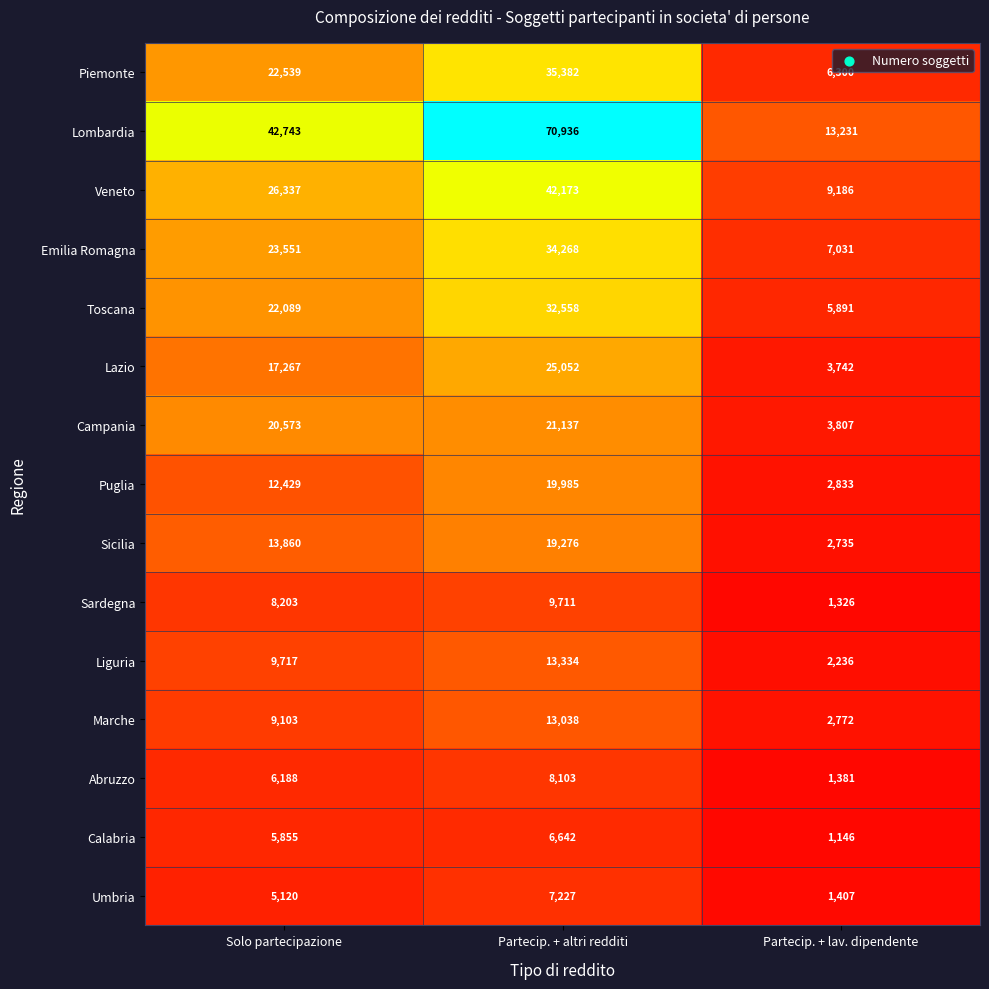

Rank the series at Partecip. + altri redditi from highest to lowest value.

Lombardia, Veneto, Piemonte, Emilia Romagna, Toscana, Lazio, Campania, Puglia, Sicilia, Liguria, Marche, Sardegna, Abruzzo, Umbria, Calabria